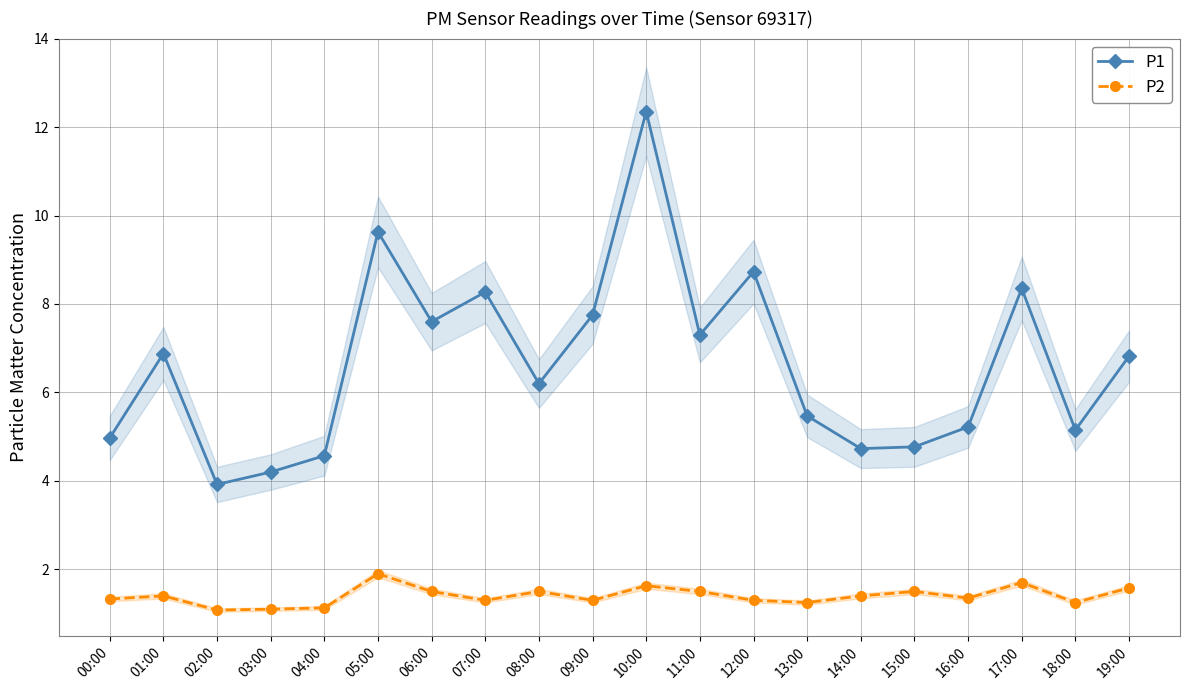

Reading left to right, extract all data points from this chart.

P1: 00:00=5.0	01:00=6.9	02:00=3.9	03:00=4.2	04:00=4.6	05:00=9.6	06:00=7.6	07:00=8.3	08:00=6.2	09:00=7.8	10:00=12.3	11:00=7.3	12:00=8.7	13:00=5.5	14:00=4.7	15:00=4.8	16:00=5.2	17:00=8.3	18:00=5.2	19:00=6.8
P2: 00:00=1.3	01:00=1.4	02:00=1.1	03:00=1.1	04:00=1.1	05:00=1.9	06:00=1.5	07:00=1.3	08:00=1.5	09:00=1.3	10:00=1.6	11:00=1.5	12:00=1.3	13:00=1.2	14:00=1.4	15:00=1.5	16:00=1.4	17:00=1.7	18:00=1.2	19:00=1.6